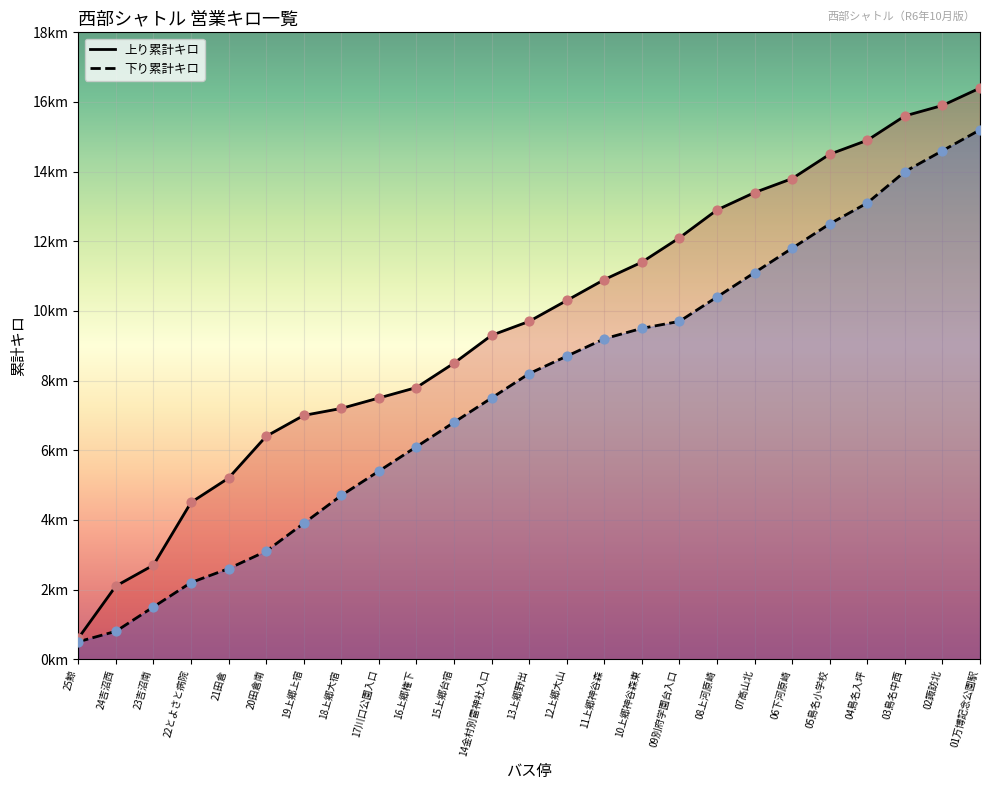

Which series reaches the maximum Y coordinate?

上り累計キロ